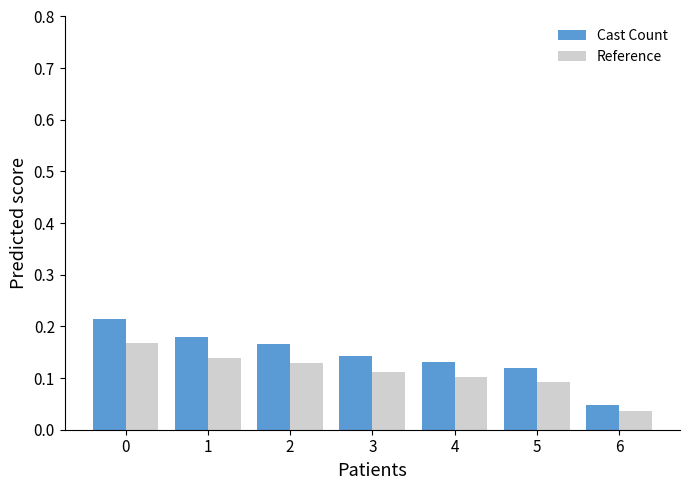

Which series has the largest range (max minus min)?

Cast Count